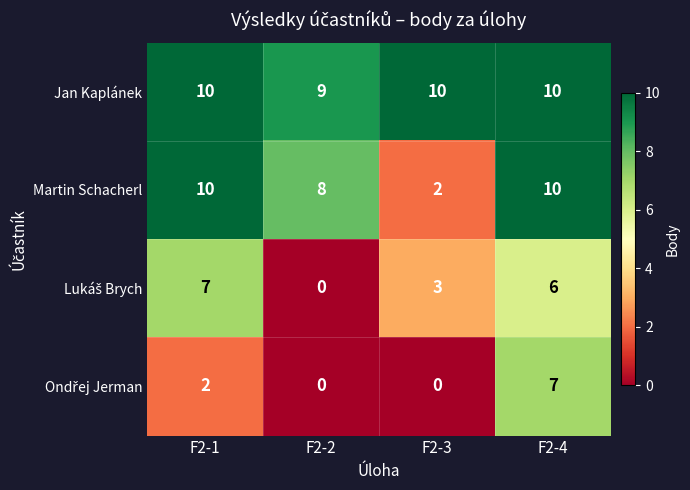

Is it true that Jan Kaplánek equals 15 at F2-2?

False